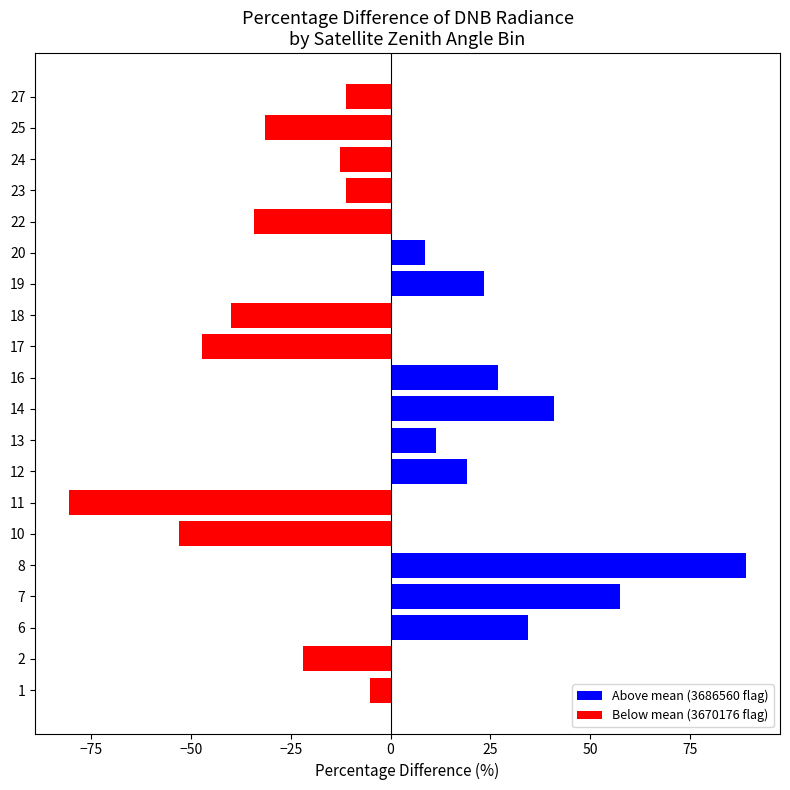

What is the greatest value displayed?

89.0